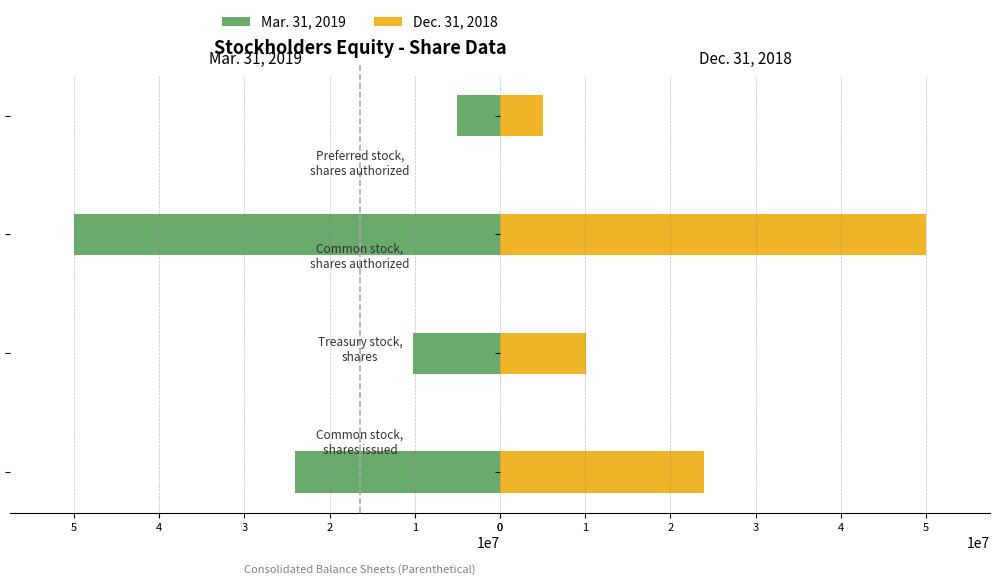

Count the number of categories in the chart.

4